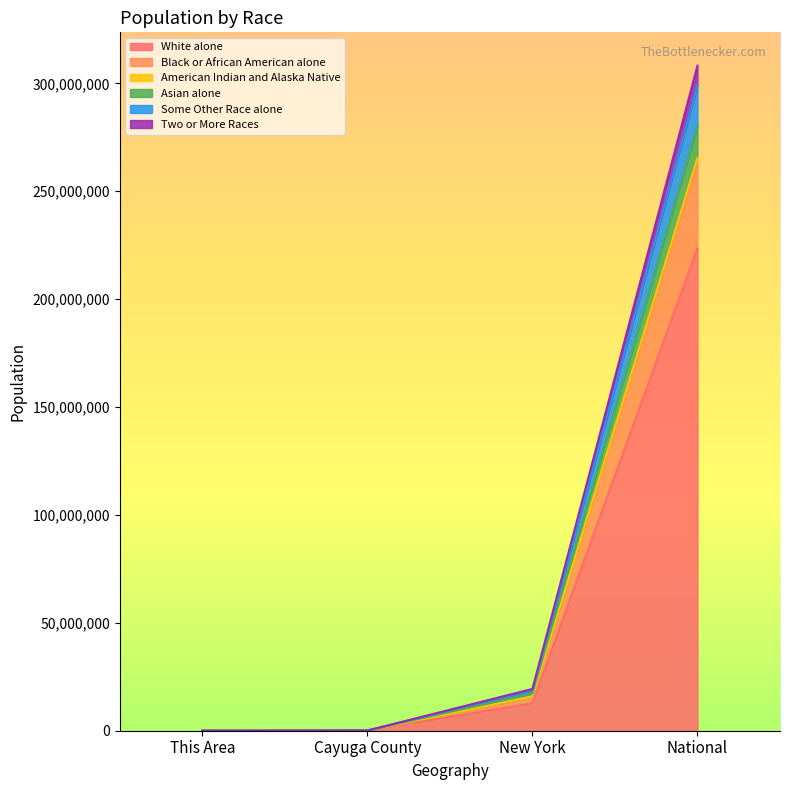

True or false: Asian alone has more than 0 interior local peaks.

False